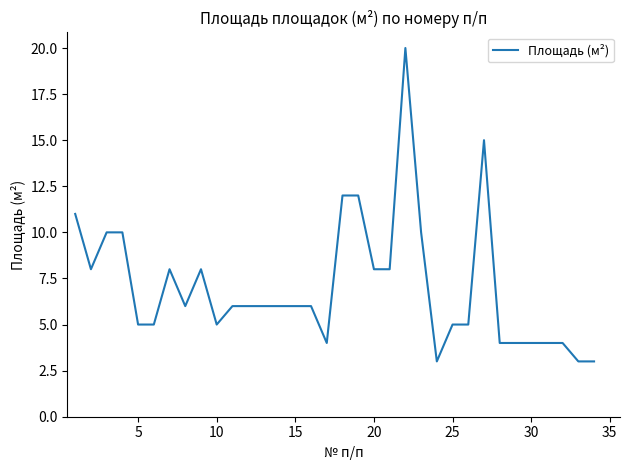

What is the difference between the maximum and minimum values?

17